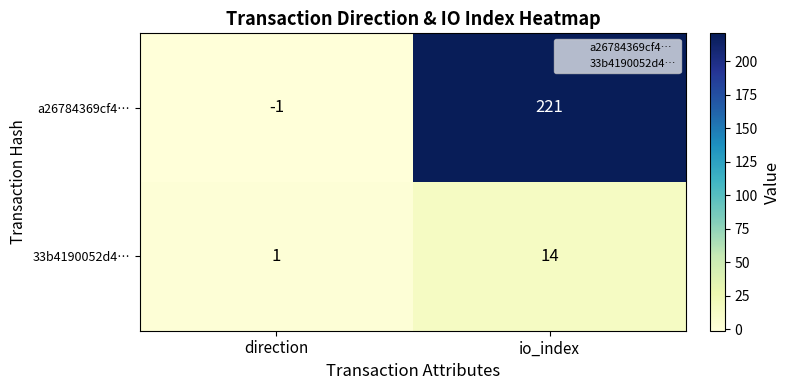

Reading left to right, list all the values displayed in this chart.

a26784369cf4…: -1	221
33b4190052d4…: 1	14